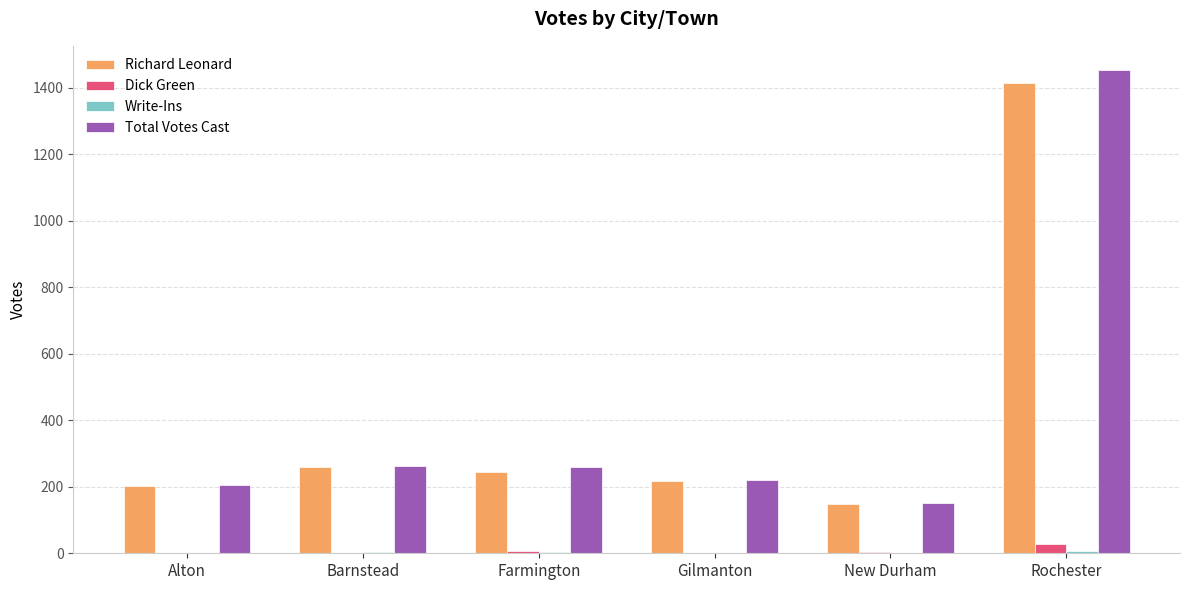

Between New Durham and Rochester, which series saw the biggest shift?

Total Votes Cast